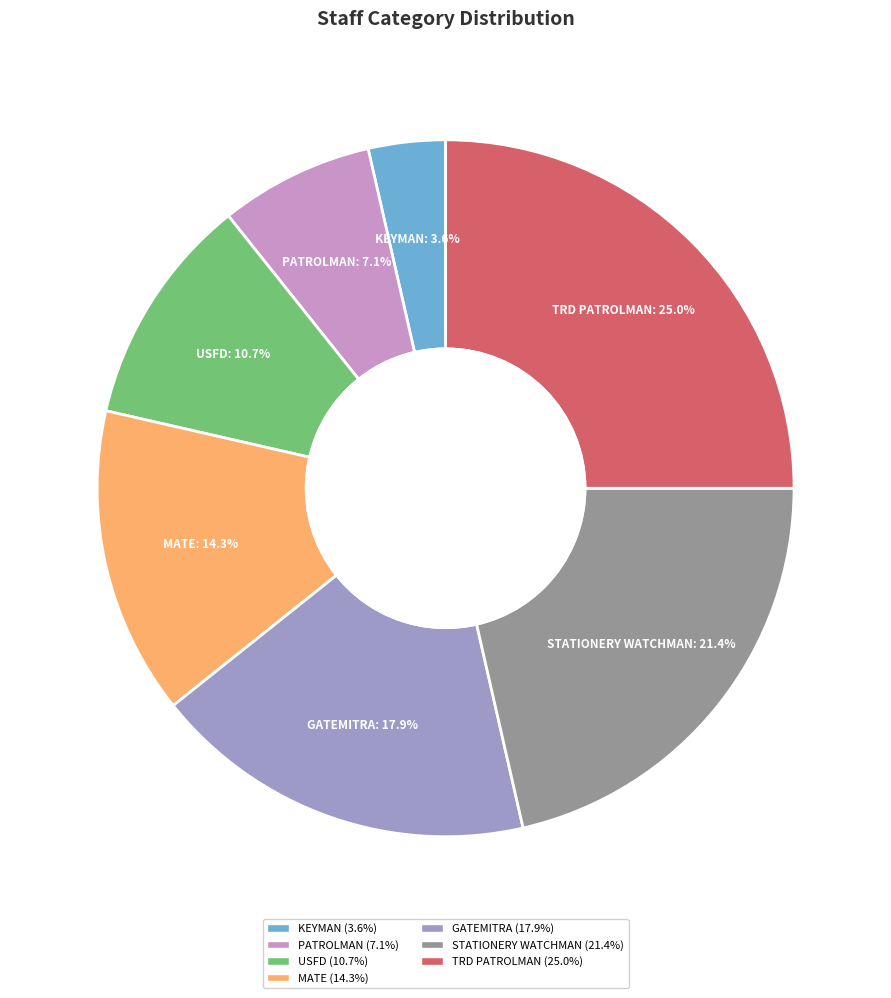

Which category has the smallest portion of the pie?

KEYMAN